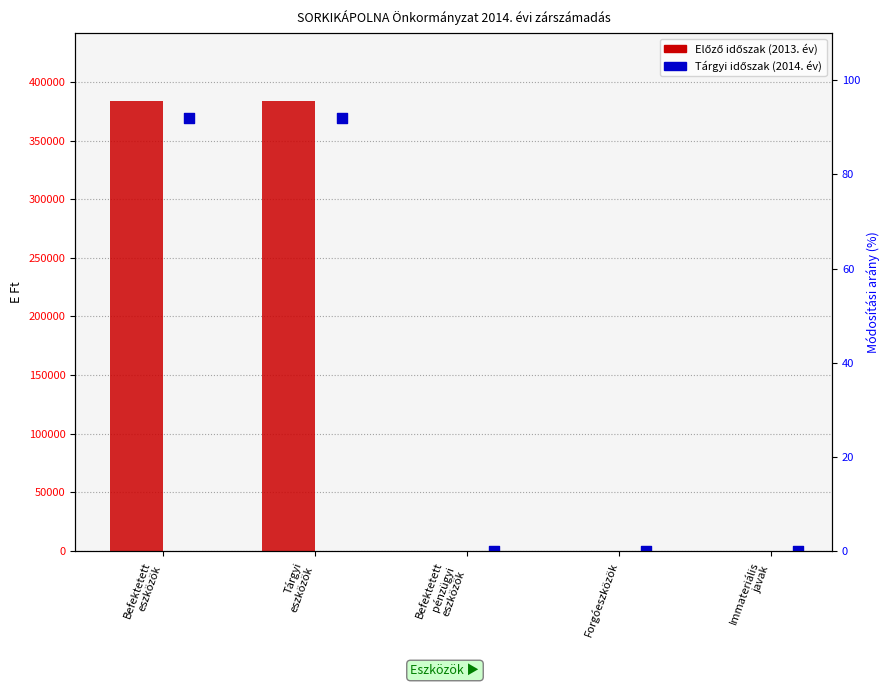

At how many categories does at least one series exceed 57074?

2